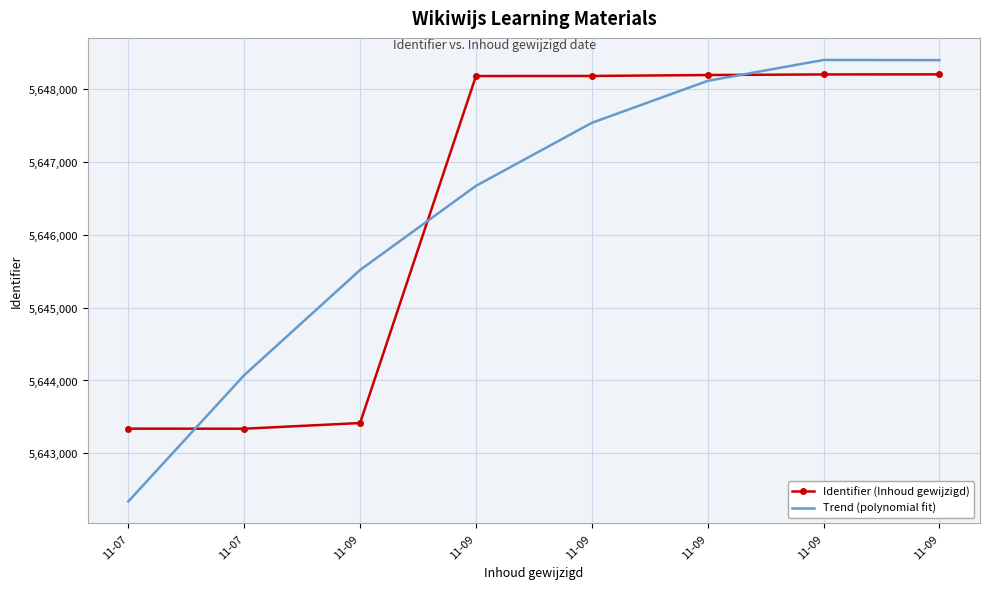

At how many categories does at least one series exceed 5647439?

5